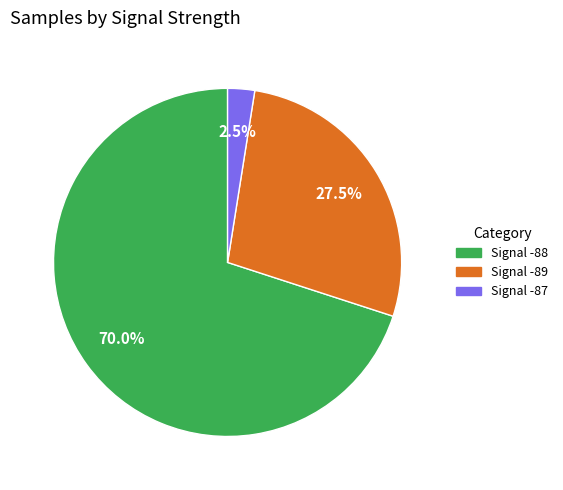

Count the number of slices in the pie.

3